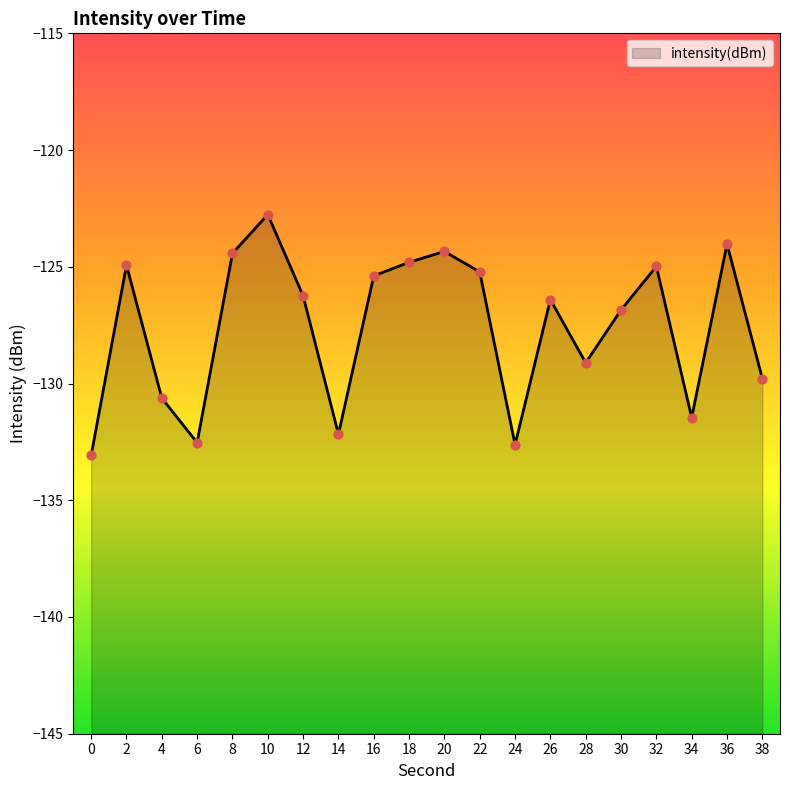

What is the change in value from 20 to 24?

-8.3